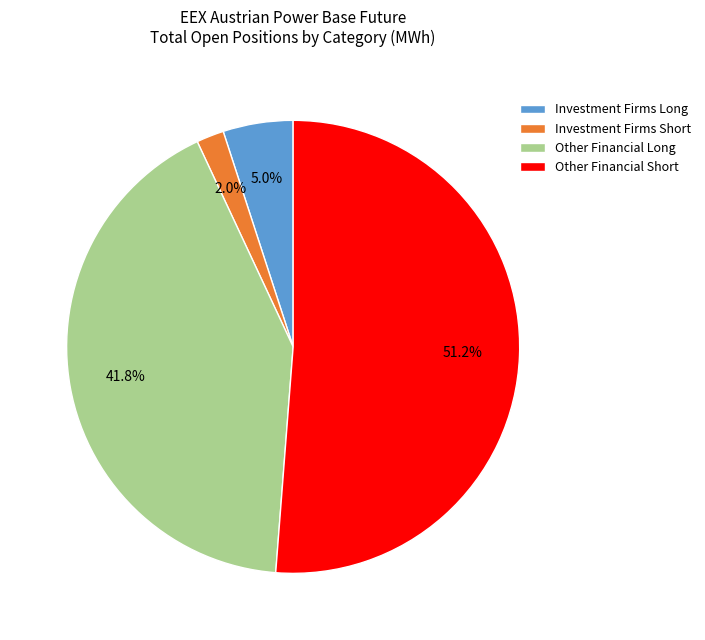

Rank the categories by value from lowest to highest.

Investment Firms Short, Investment Firms Long, Other Financial Long, Other Financial Short